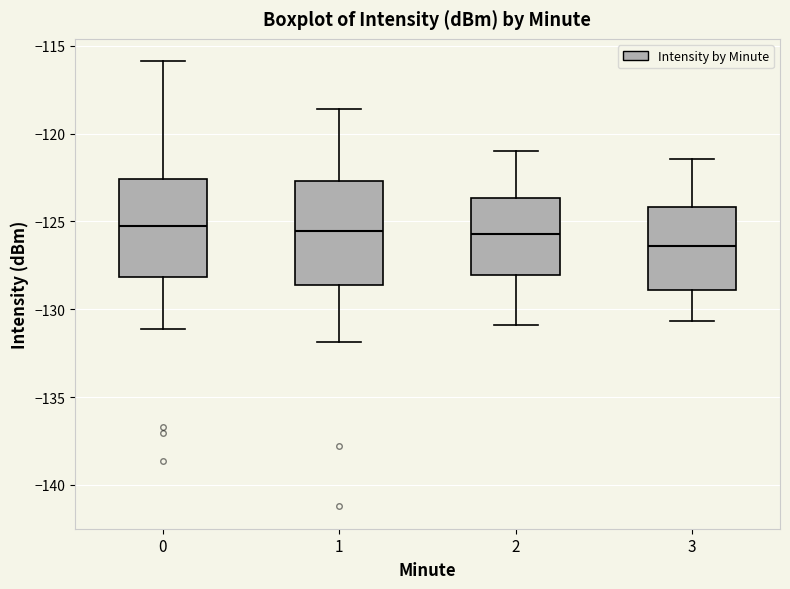

Reading left to right, transcribe this box plot: for each box, give where its median line is, the range the box spans, and where its two whiskers end, as read against the y-axis. The values are not printed on the chart, so give them approximately, as read against the axis.

0: median -125.5, box -128.0 to -122.5, whiskers -131.0 to -116.0
1: median -125.5, box -128.5 to -122.5, whiskers -132.0 to -118.5
2: median -125.5, box -128.0 to -123.5, whiskers -131.0 to -121.0
3: median -126.5, box -129.0 to -124.0, whiskers -130.5 to -121.5